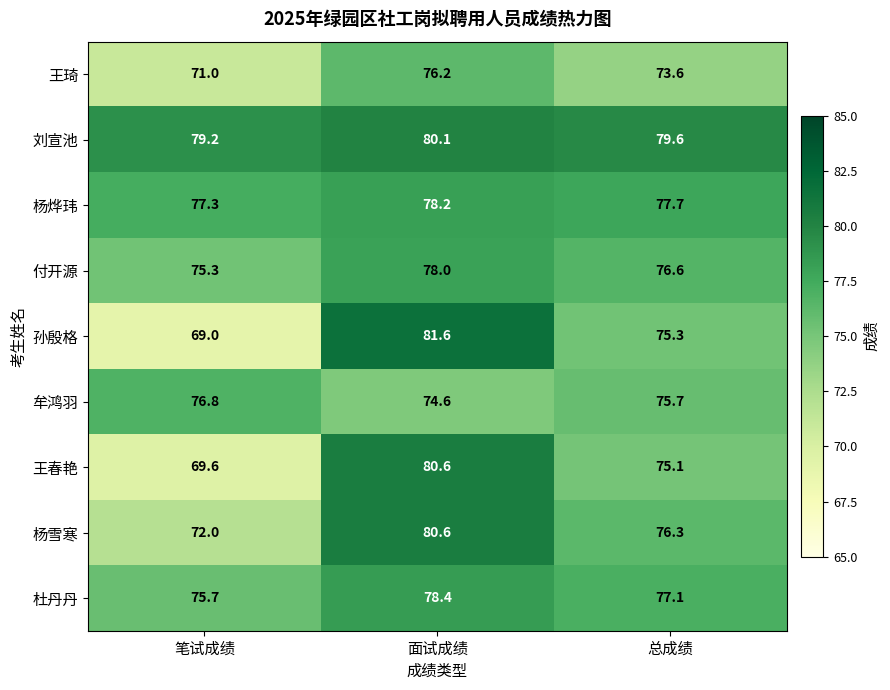

At how many categories does at least one series exceed 73?

3